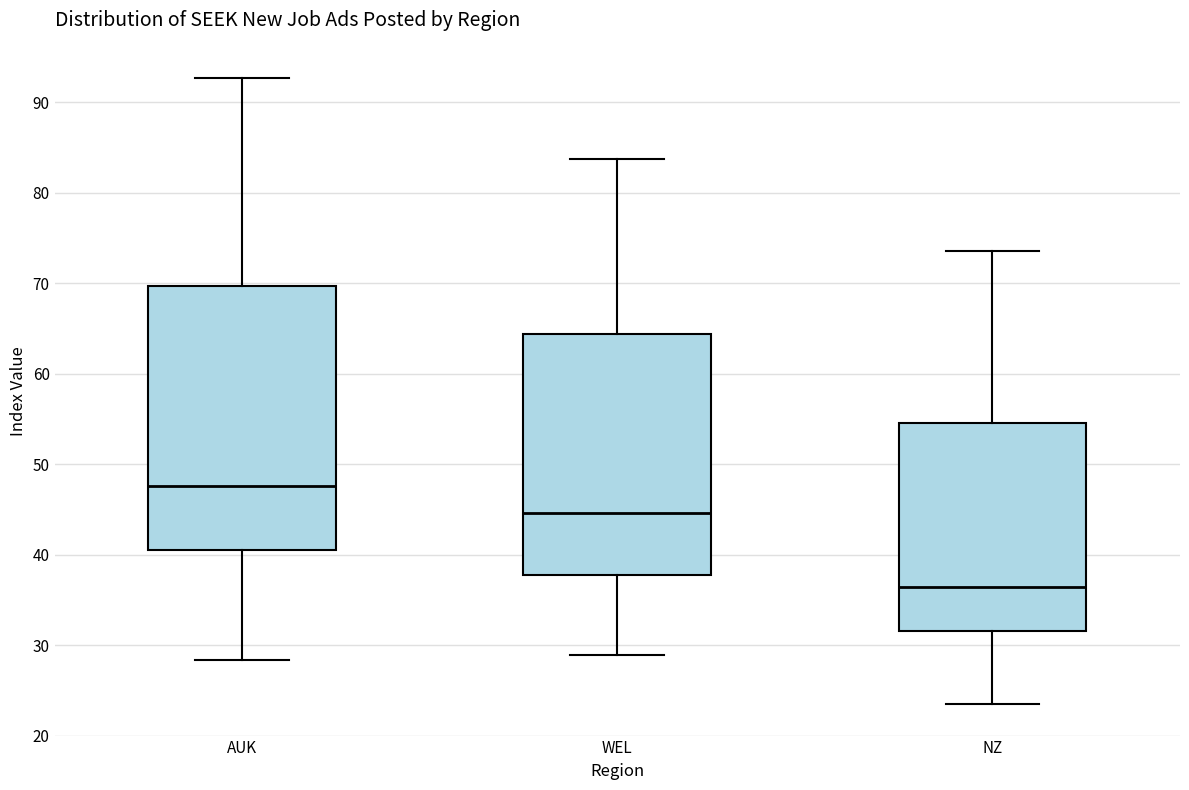

Which box's median line is the lowest?

NZ